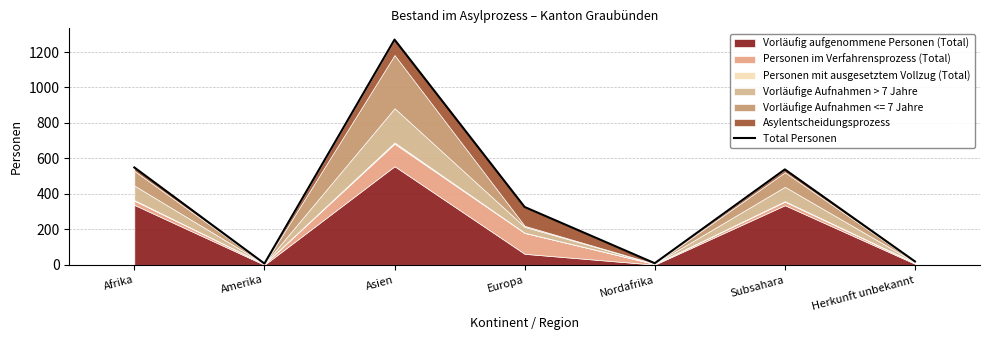

Reading left to right, list all the values displayed in this chart.

Afrika=549	Amerika=7	Asien=1270	Europa=326	Nordafrika=9	Subsahara=538	Herkunft unbekannt=19